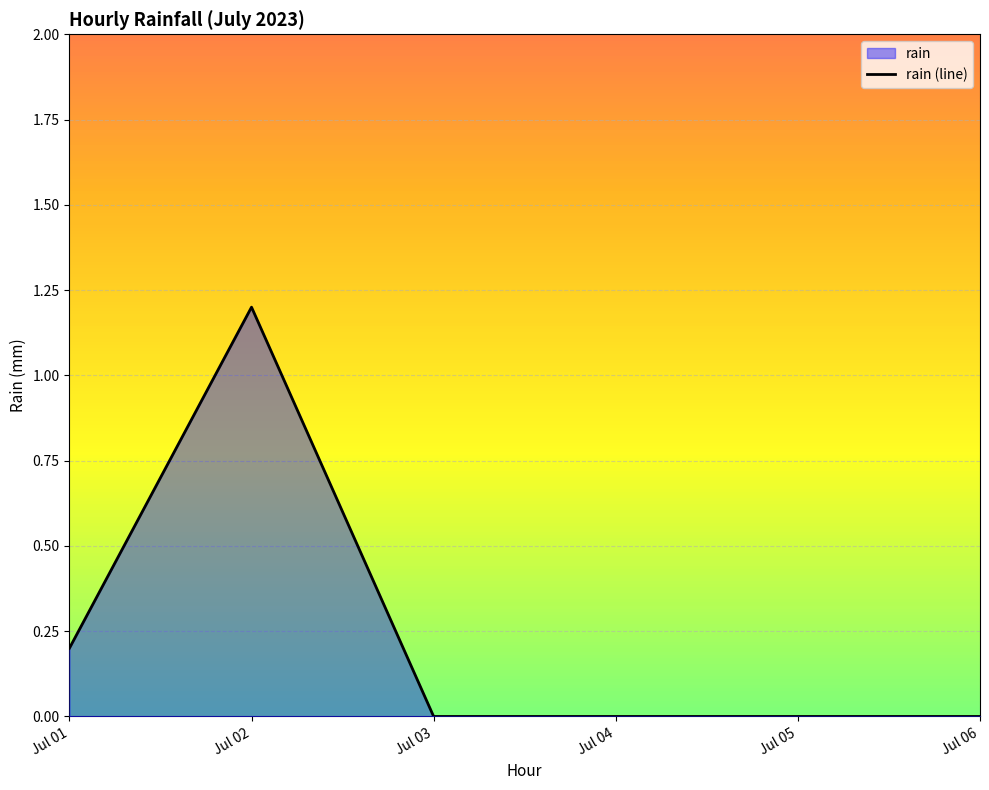

Which has a higher value, Jul 03 or Jul 01?

Jul 01